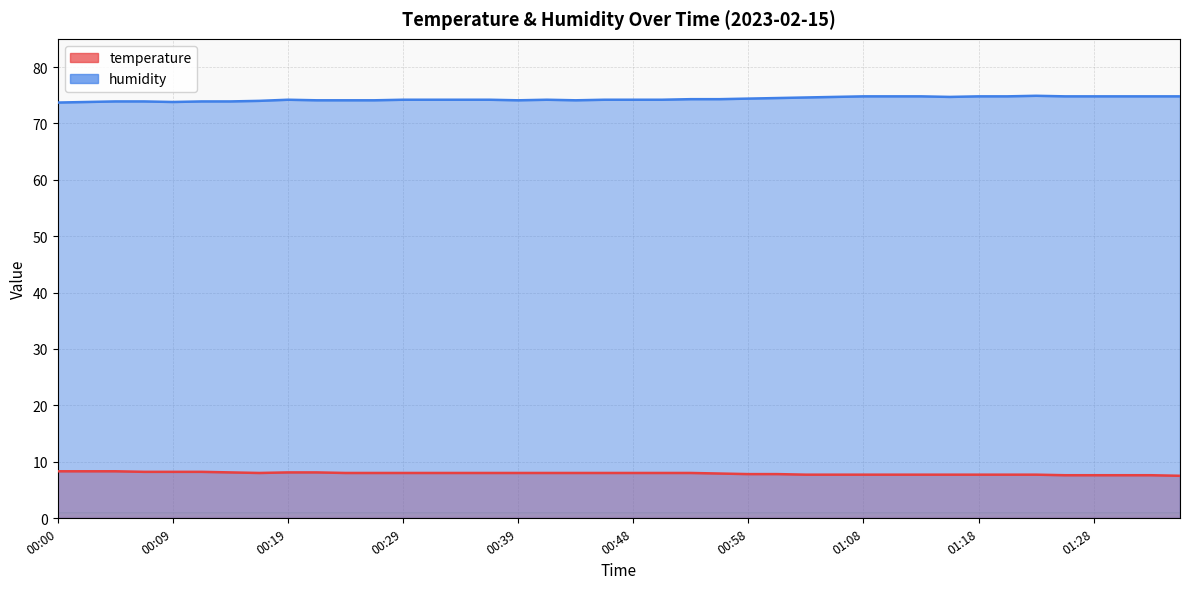

How many interior local valleys does the humidity series have?

4